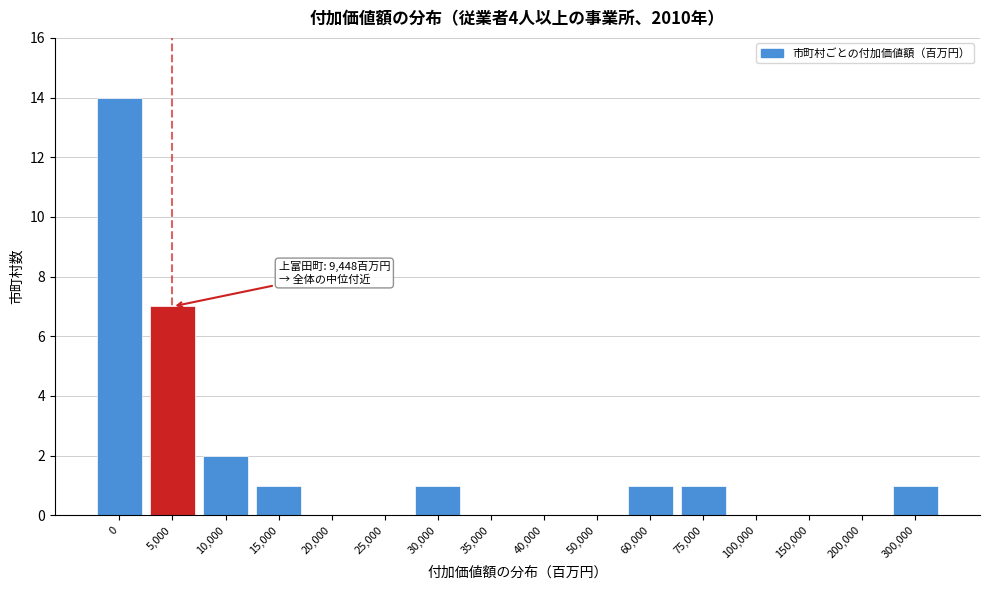

Reading right to left, extract all data points from this chart.

300,000=1	200,000=0	150,000=0	100,000=0	75,000=1	60,000=1	50,000=0	40,000=0	35,000=0	30,000=1	25,000=0	20,000=0	15,000=1	10,000=2	5,000=7	0=14